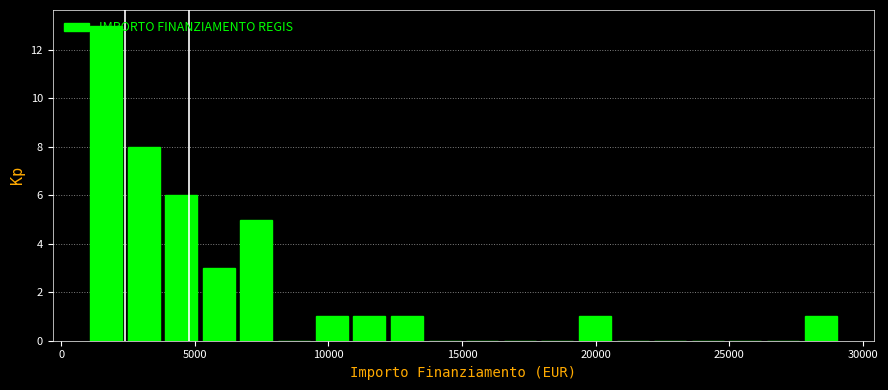

Read against the x-axis, roughly where is the centre of the tallest bar?

1500